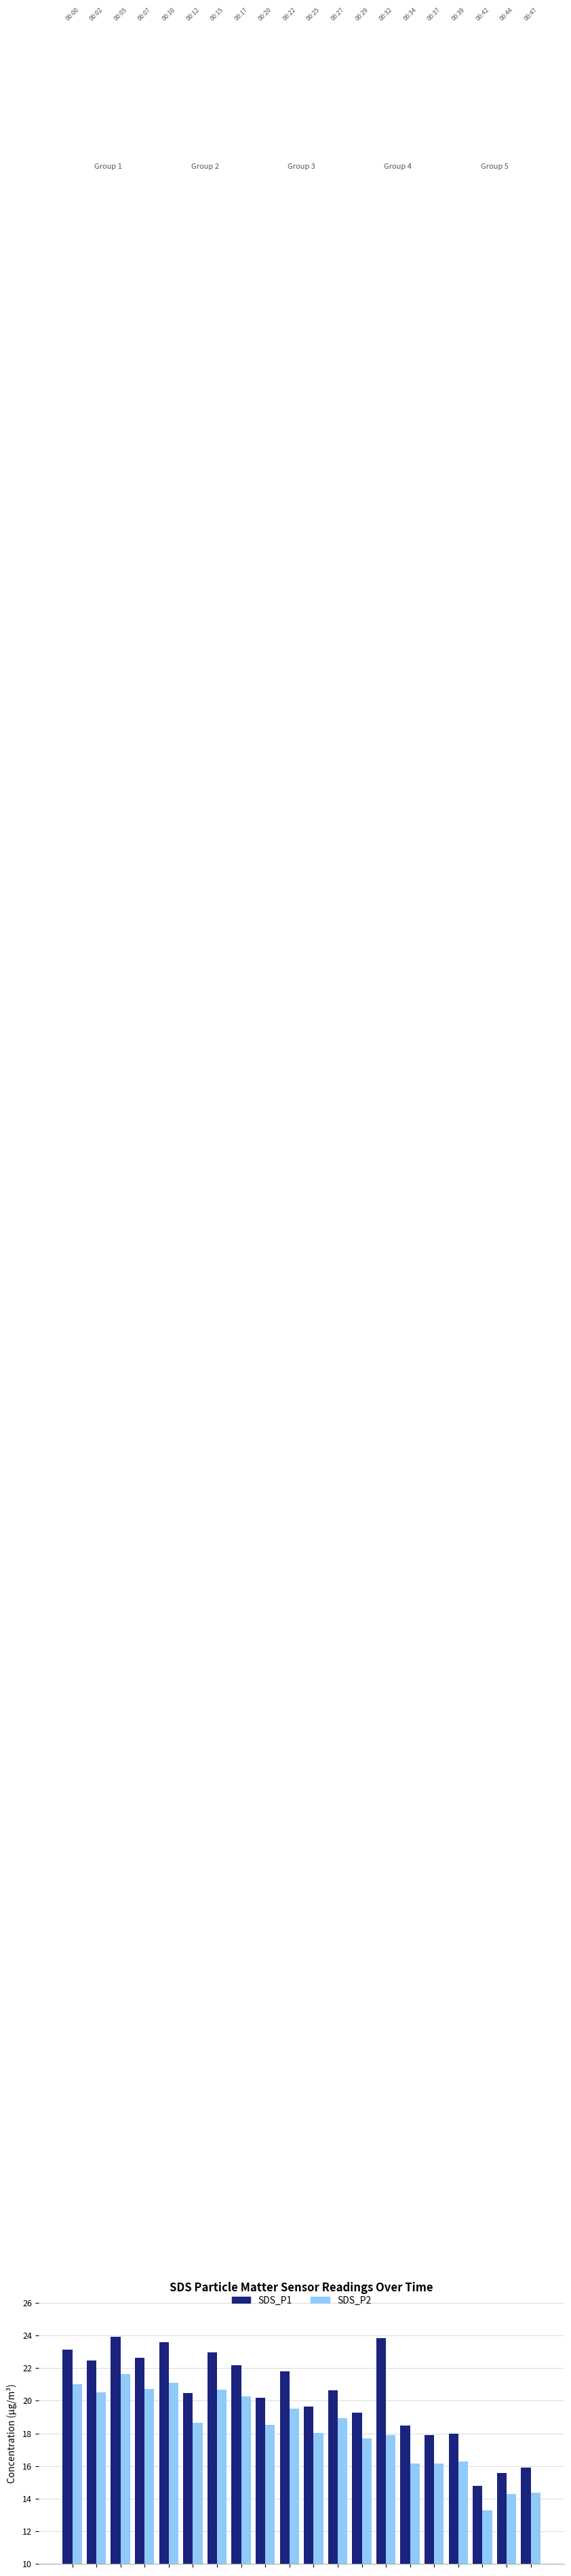

Which series has the widest spread of values?

SDS_P1